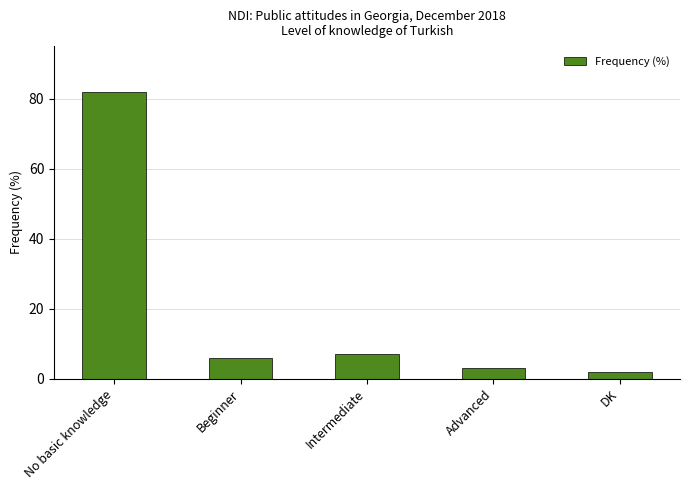

Reading left to right, list all the values displayed in this chart.

No basic knowledge=82	Beginner=6	Intermediate=7	Advanced=3	DK=2